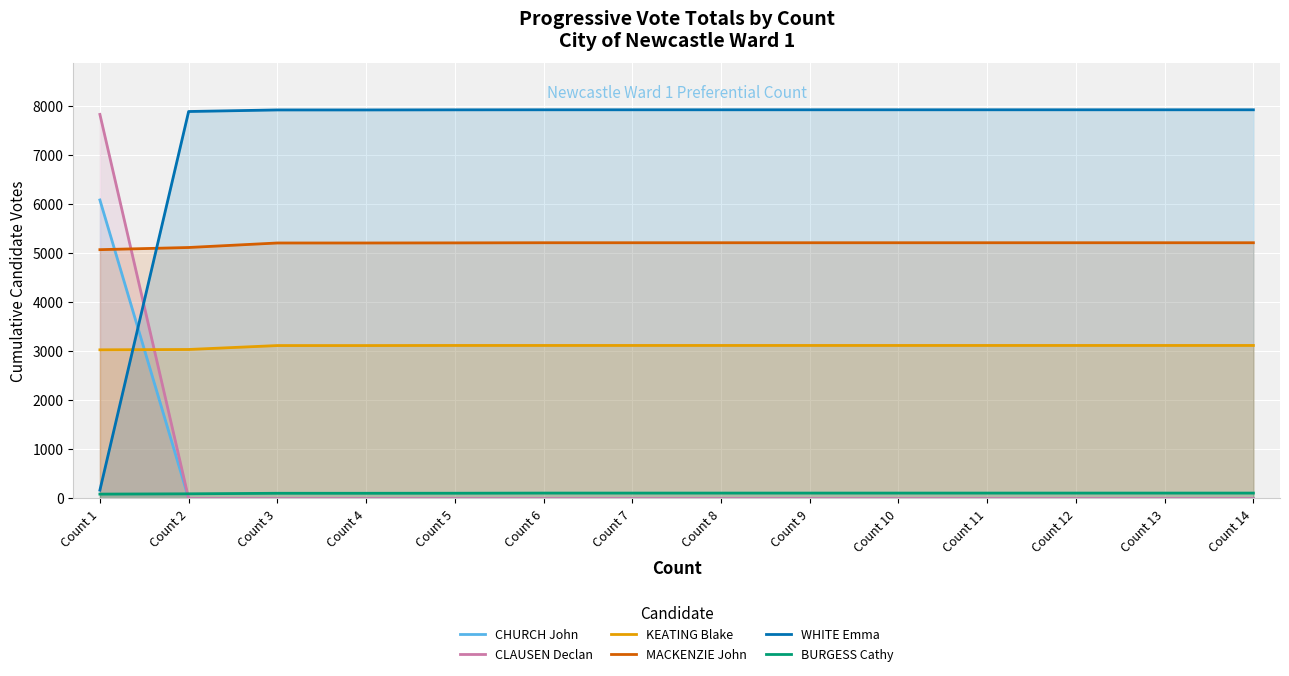

Rank the series by their maximum value, from lowest to highest.

BURGESS Cathy, KEATING Blake, MACKENZIE John, CHURCH John, CLAUSEN Declan, WHITE Emma